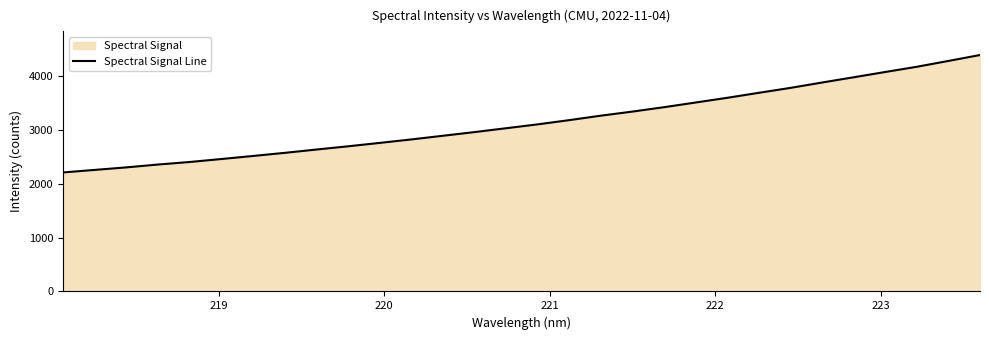

What is the difference between the maximum and minimum values?

2177.9